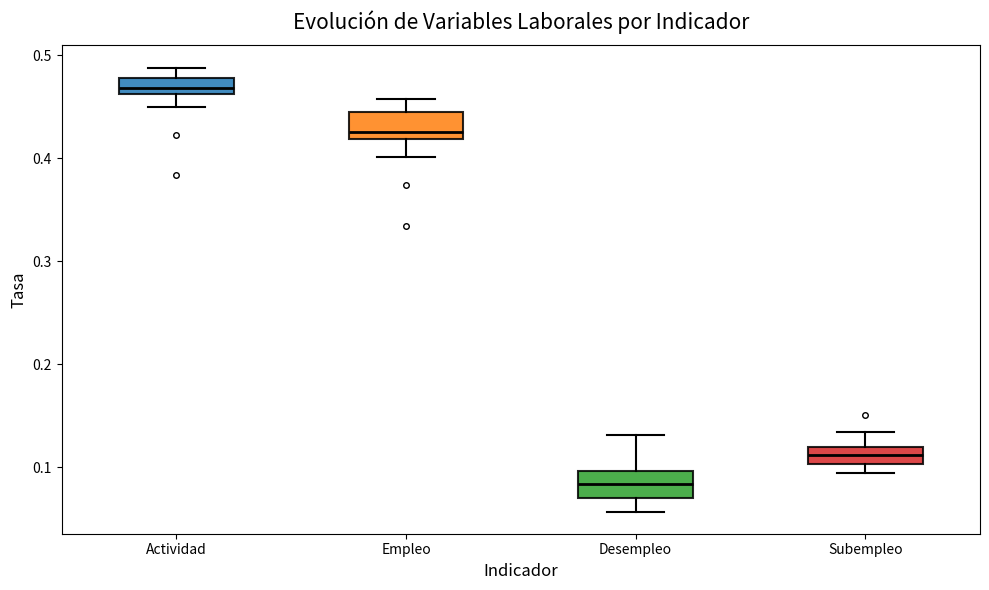

Where does the upper whisker of the box for Actividad end on the y-axis? The values are not printed on the chart, so give them approximately, as read against the axis.

0.49